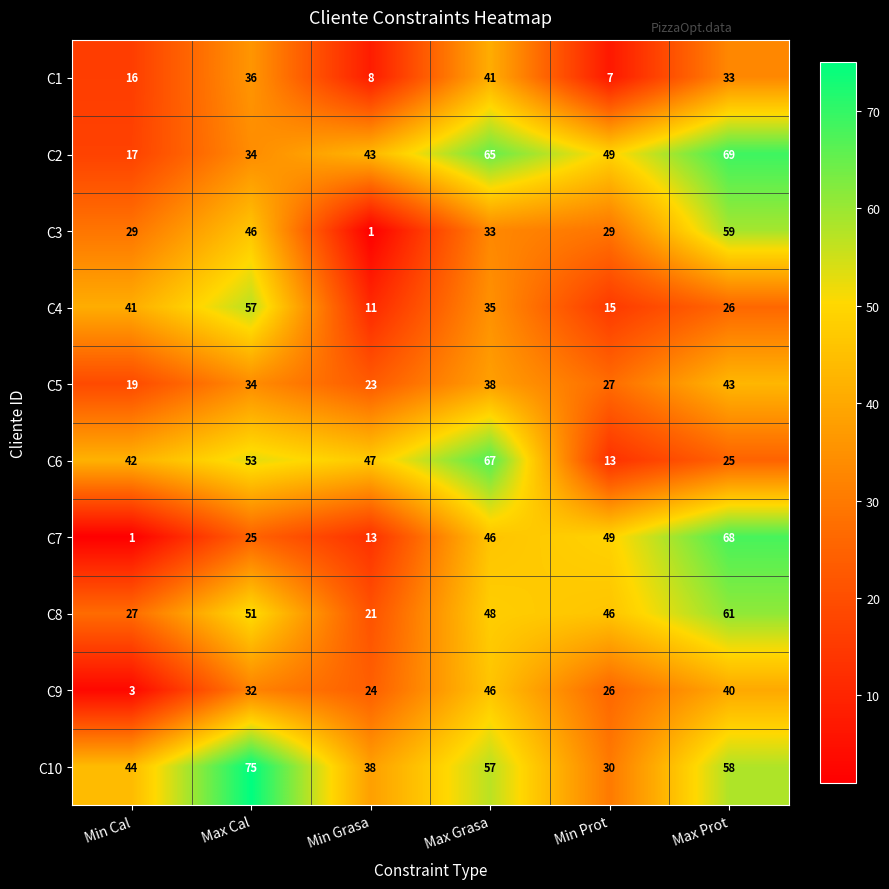

What is the difference between the maximum and minimum values in the C8 series?

40